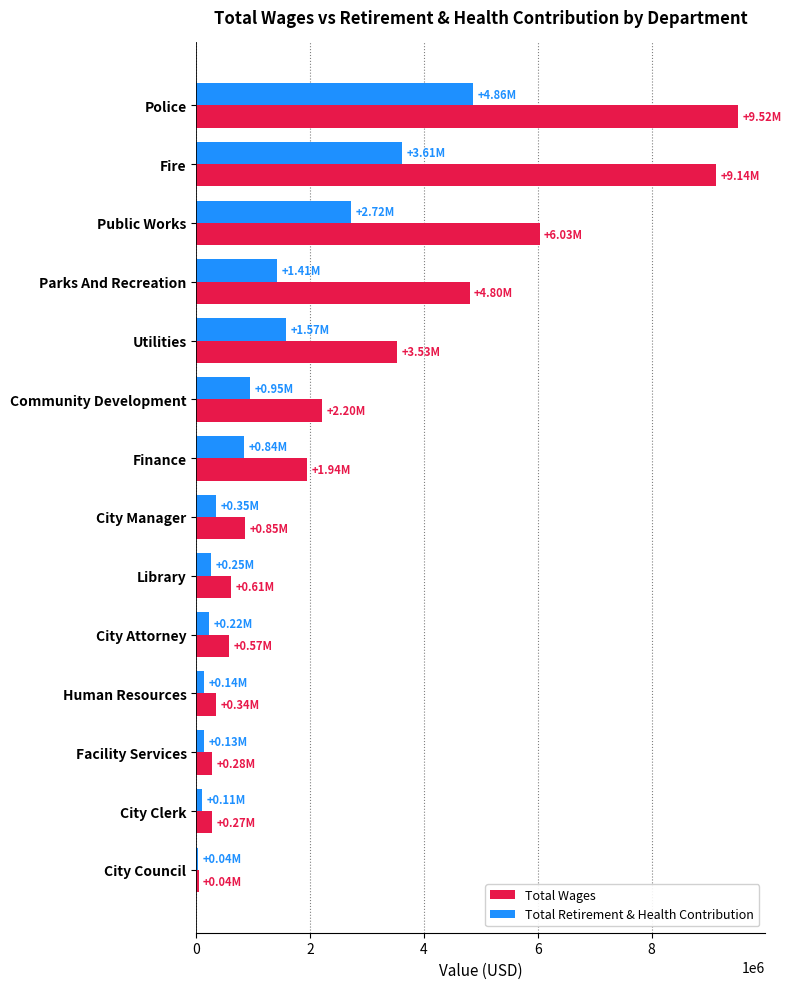

What is the difference between the maximum and minimum values in the Total Wages series?

9484498